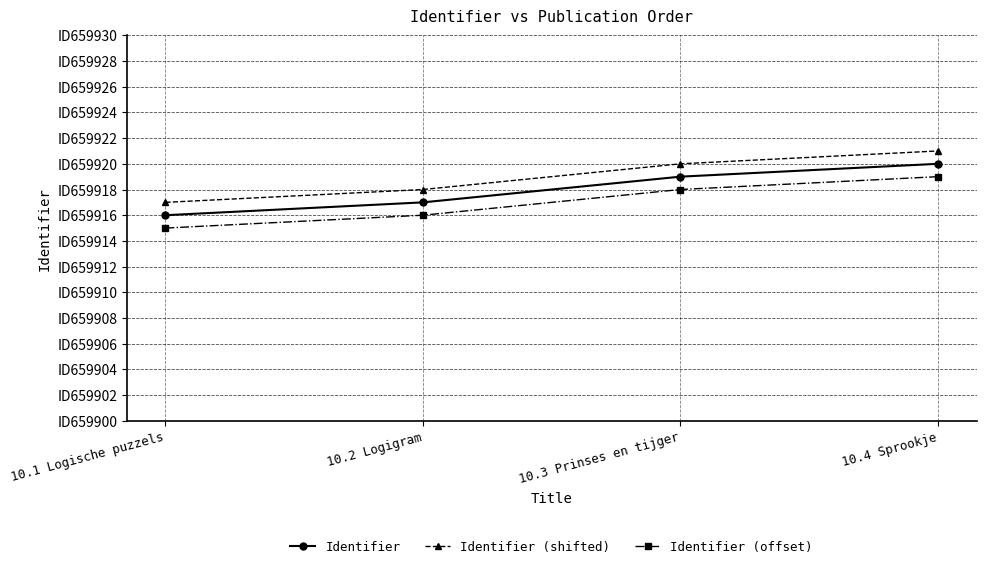

What are all the series names shown in the legend?

Identifier, Identifier (shifted), Identifier (offset)